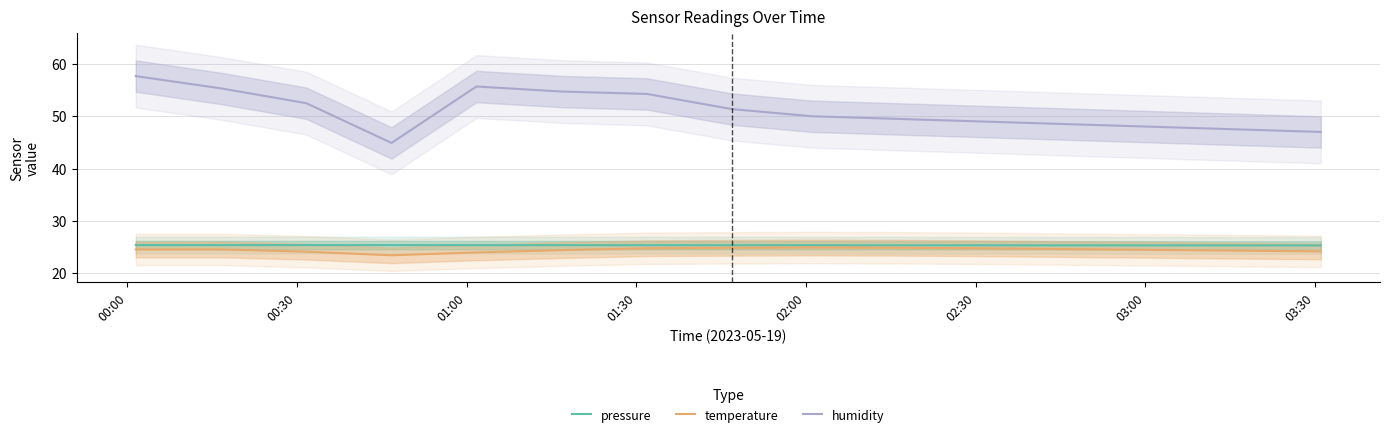

What is the minimum value for humidity?

44.9